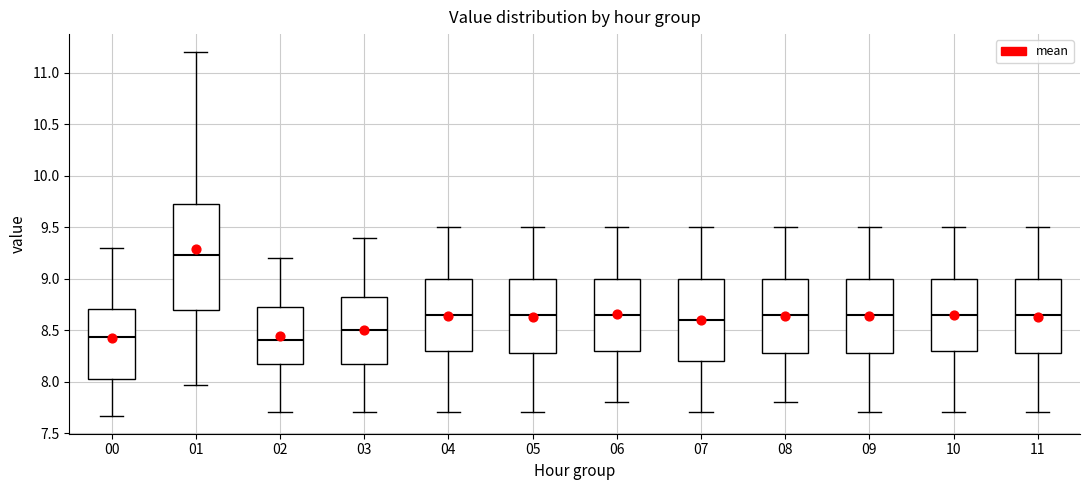

Reading left to right, transcribe this box plot: for each box, give where its median line is, the range the box spans, and where its two whiskers end, as read against the y-axis. The values are not printed on the chart, so give them approximately, as read against the axis.

00: median 8.45, box 8.05 to 8.70, whiskers 7.65 to 9.30
01: median 9.25, box 8.70 to 9.75, whiskers 7.95 to 11.20
02: median 8.40, box 8.20 to 8.75, whiskers 7.70 to 9.20
03: median 8.50, box 8.20 to 8.85, whiskers 7.70 to 9.40
04: median 8.65, box 8.30 to 9.00, whiskers 7.70 to 9.50
05: median 8.65, box 8.30 to 9.00, whiskers 7.70 to 9.50
06: median 8.65, box 8.30 to 9.00, whiskers 7.80 to 9.50
07: median 8.60, box 8.20 to 9.00, whiskers 7.70 to 9.50
08: median 8.65, box 8.30 to 9.00, whiskers 7.80 to 9.50
09: median 8.65, box 8.30 to 9.00, whiskers 7.70 to 9.50
10: median 8.65, box 8.30 to 9.00, whiskers 7.70 to 9.50
11: median 8.65, box 8.30 to 9.00, whiskers 7.70 to 9.50